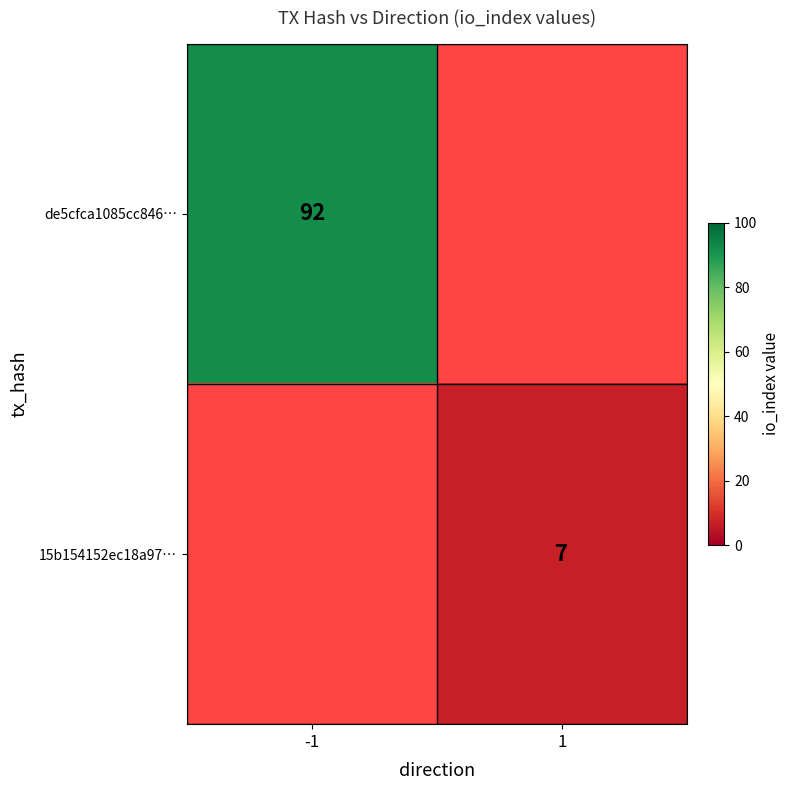

The 15b154152ec18a97… series shows 7 at 1. True or false?

True